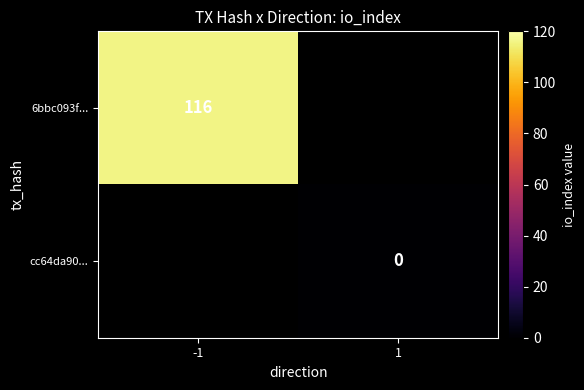

True or false: 6bbc093f... has a value of 188 at -1.

False